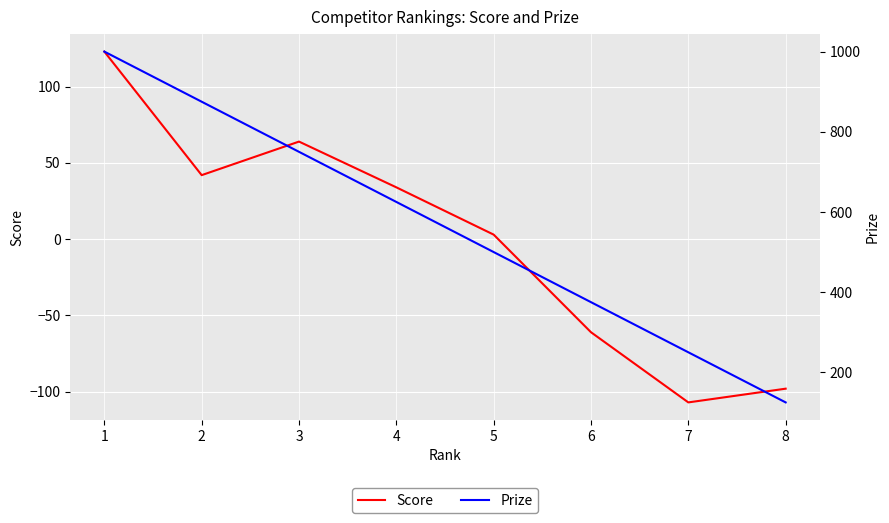

How many lines are shown in the chart?

2